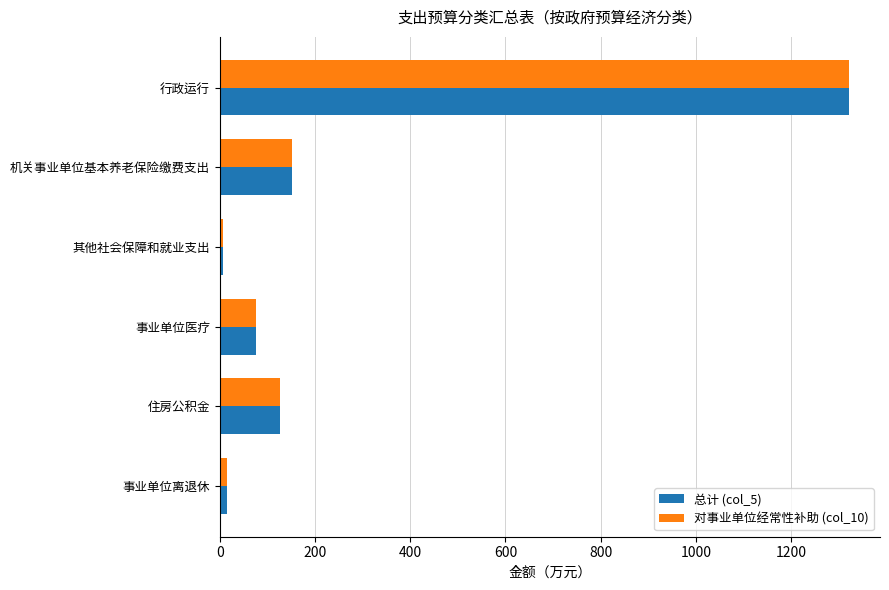

At which label does 总计 (col_5) reach its peak?

行政运行